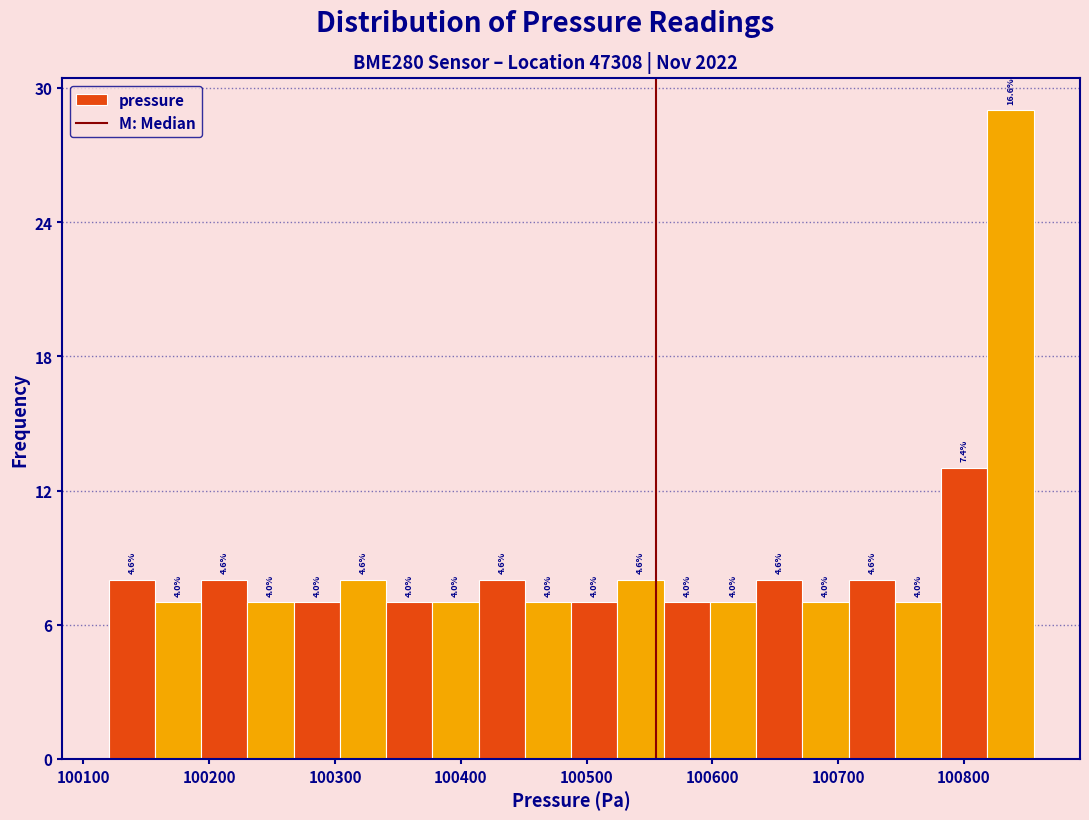

Around what value on the x-axis is the tallest bar? Give the approximate position of its centre, as read against the axis.

100840